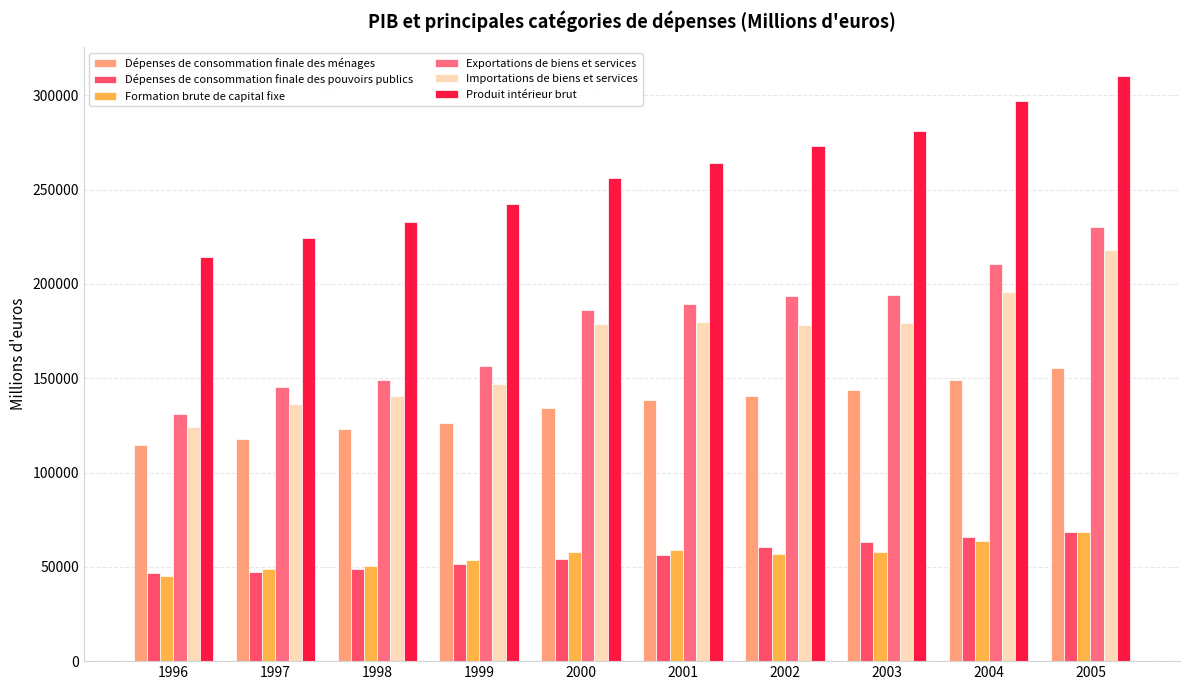

What is the total value across all series at 2001?

887335